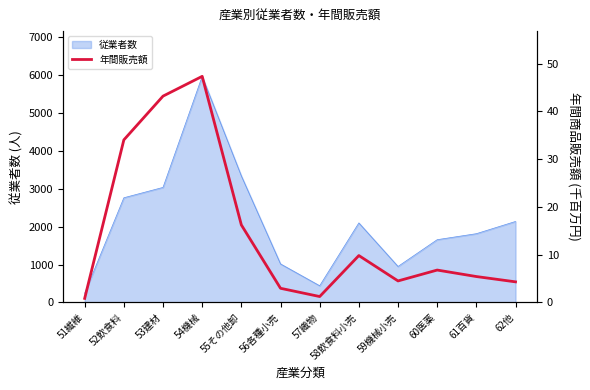

Does the chart display data point markers on the line(s)?

No